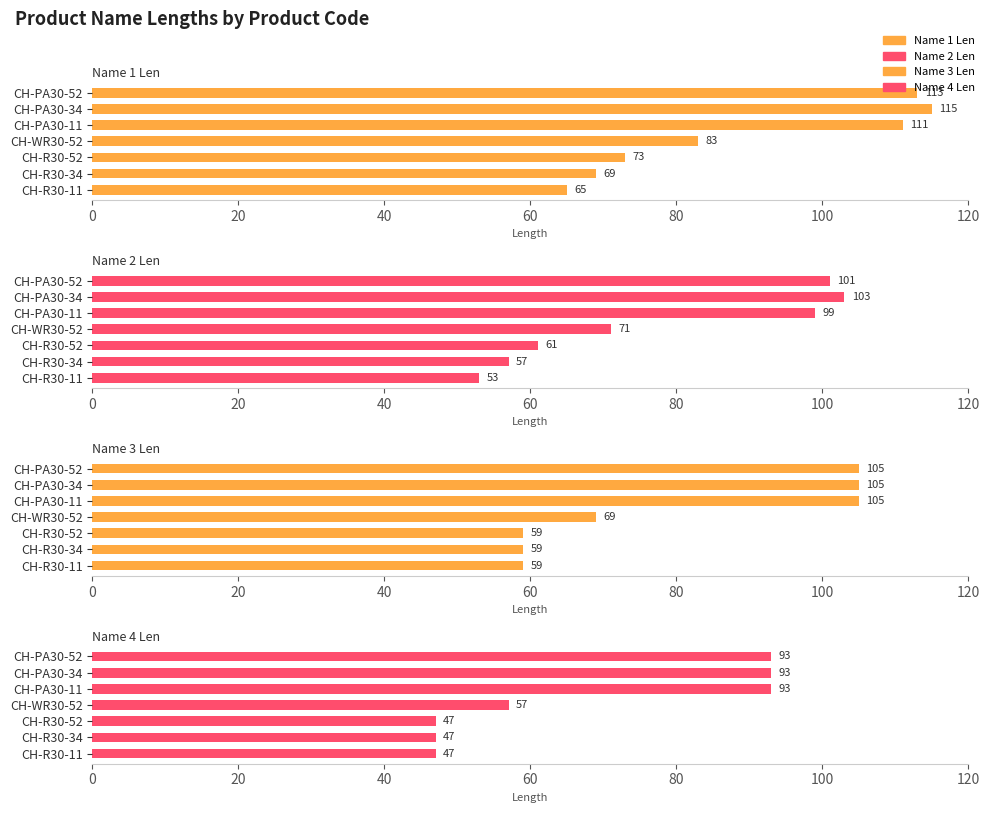

Rank the series by their maximum value, from highest to lowest.

Name 1 Len, Name 3 Len, Name 2 Len, Name 4 Len